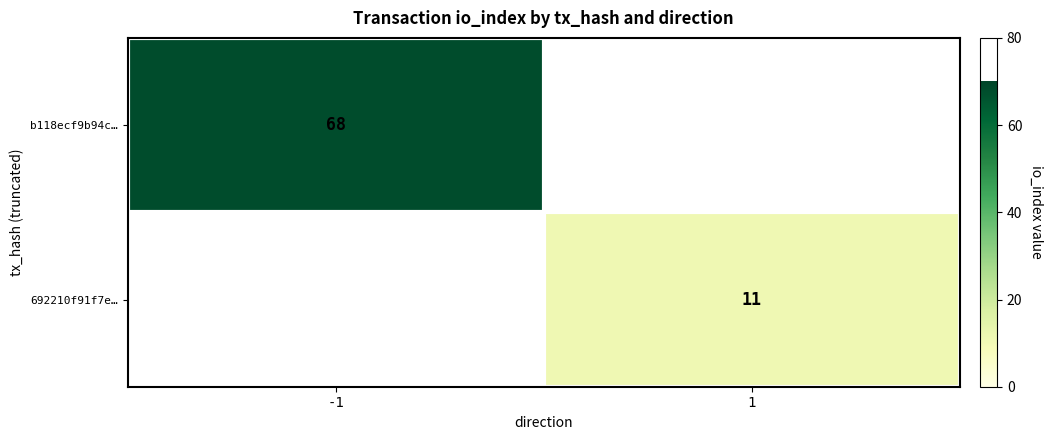

True or false: 692210f91f7e… has a value of 7 at 1.

False